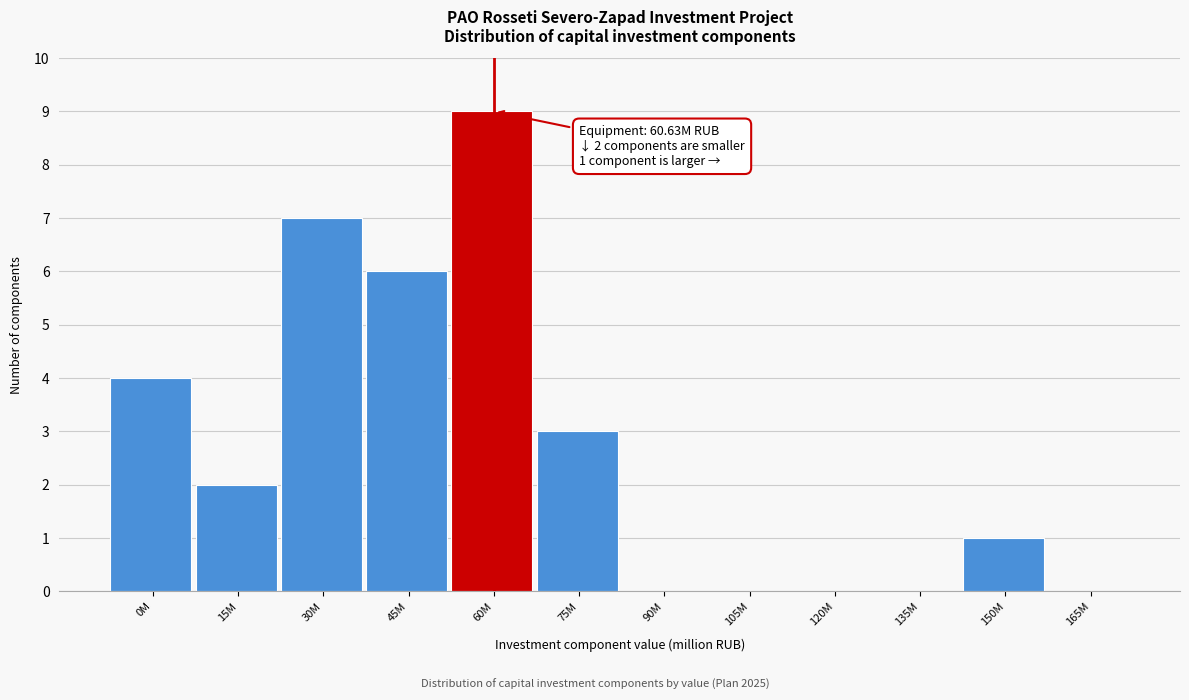

Reading right to left, extract all data points from this chart.

165M=0	150M=1	135M=0	120M=0	105M=0	90M=0	75M=3	60M=9	45M=6	30M=7	15M=2	0M=4